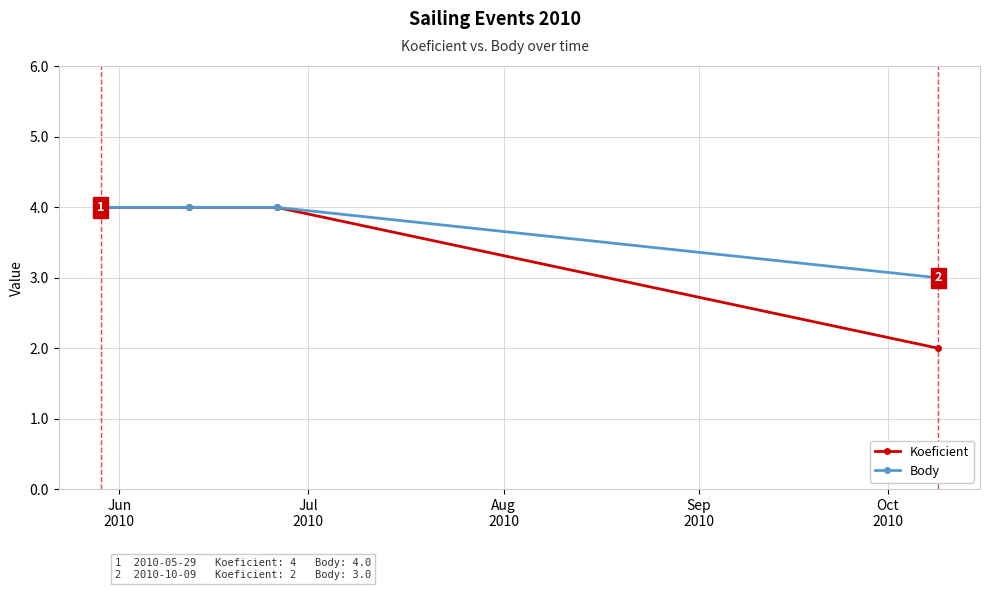

What is the greatest value displayed?

4